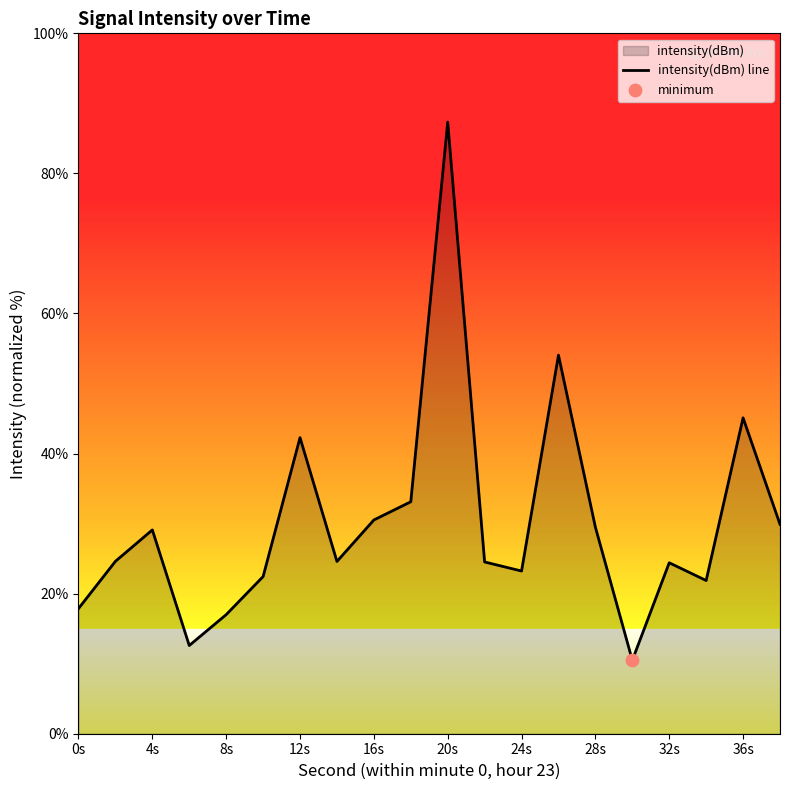

Approximately how many times larger is the value at 28s compared to 36s?

0.7